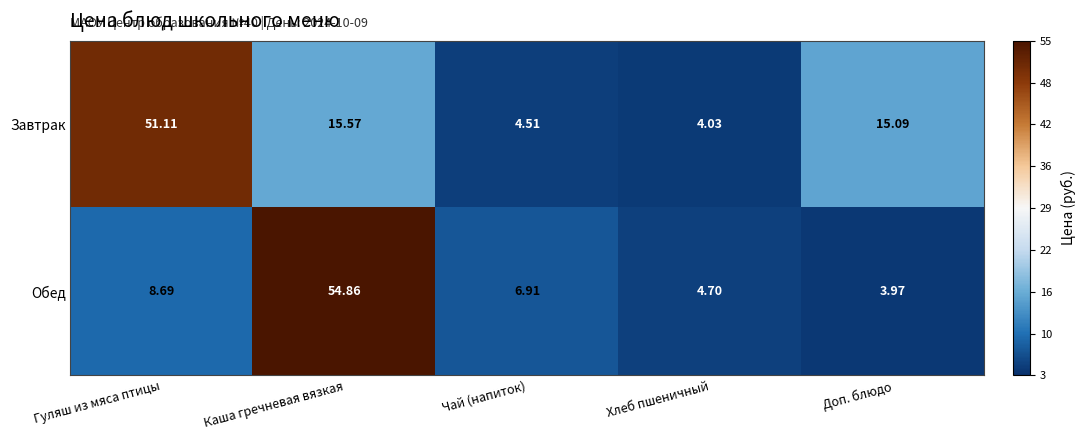

At which category does the chart reach its minimum across all series?

Доп. блюдо